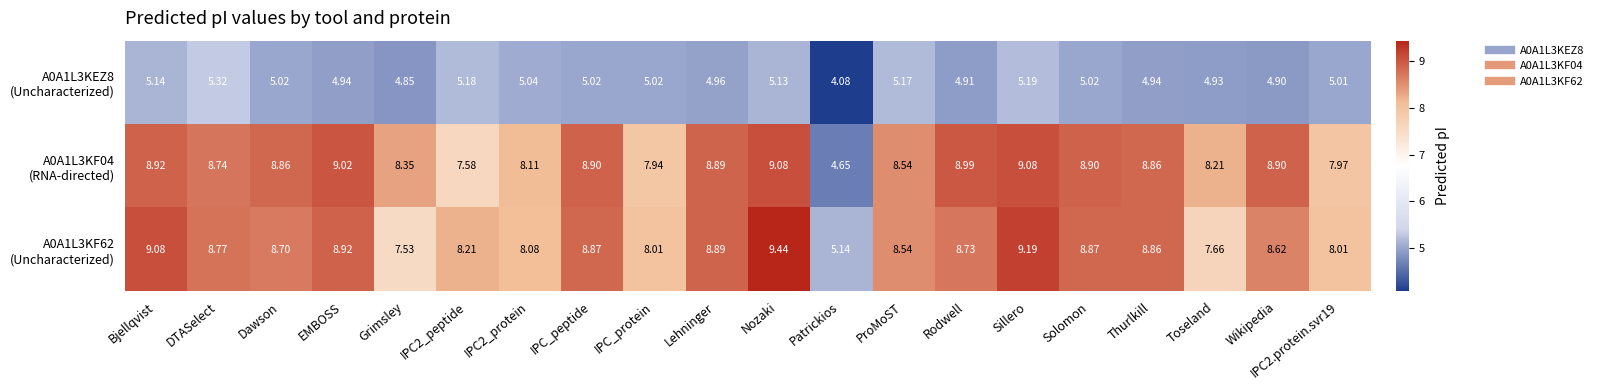

Which label corresponds to the largest value in the chart?

Nozaki